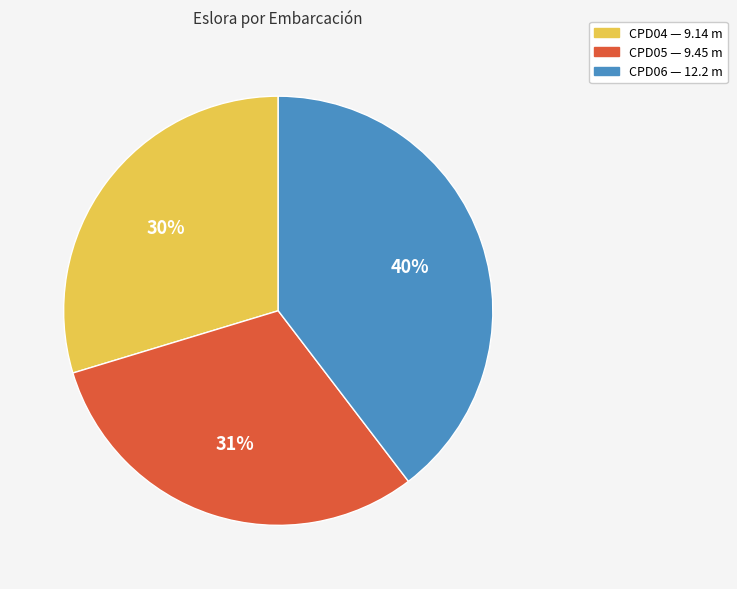

Is it true that CPD06 is 30% of the pie?

False